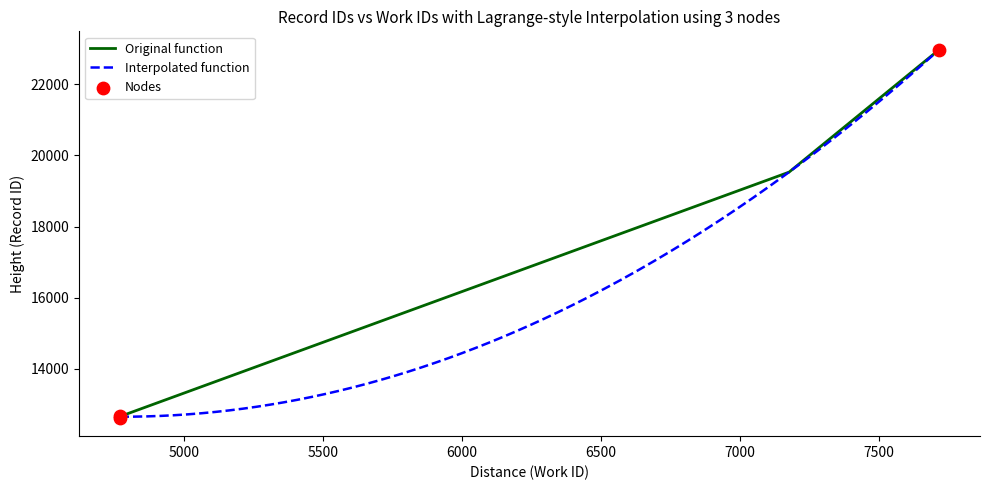

Which has a higher value, 4768 or 4768?

4768